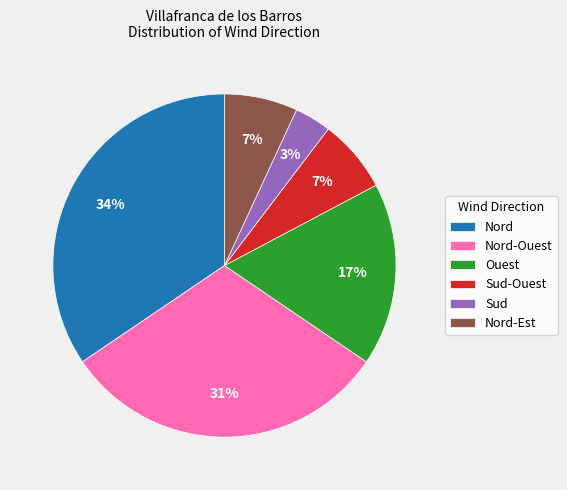

To the nearest percent, what is the difference between the largest and smallest slice percentages?

31%